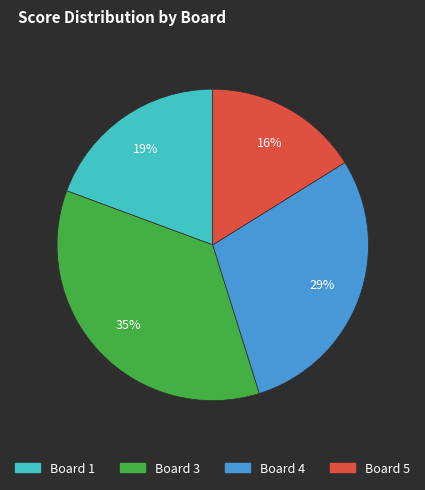

Combined, do Board 1 and Board 5 account for over 50%?

No